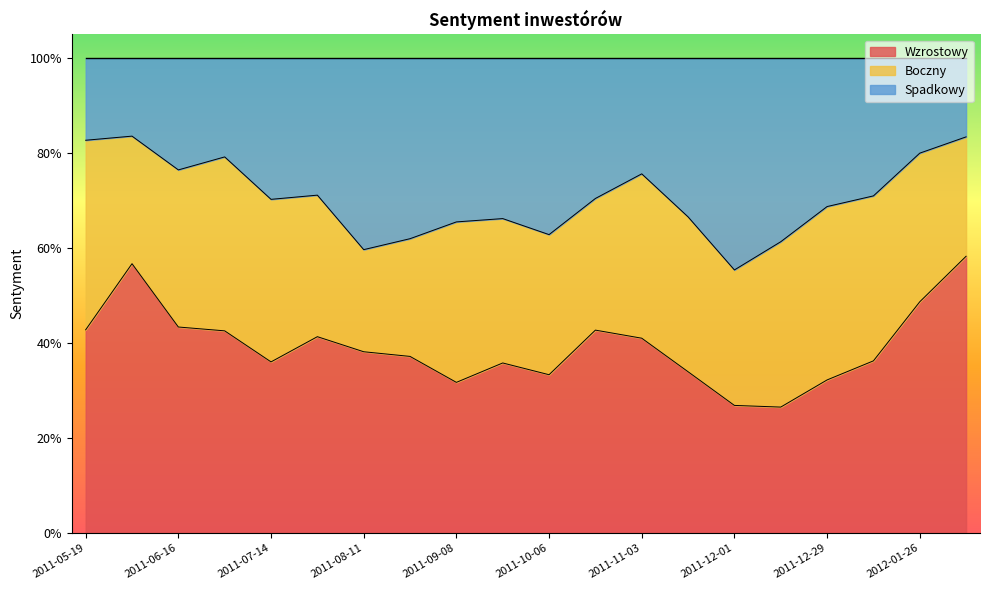

How many categories are shown in the chart?

20